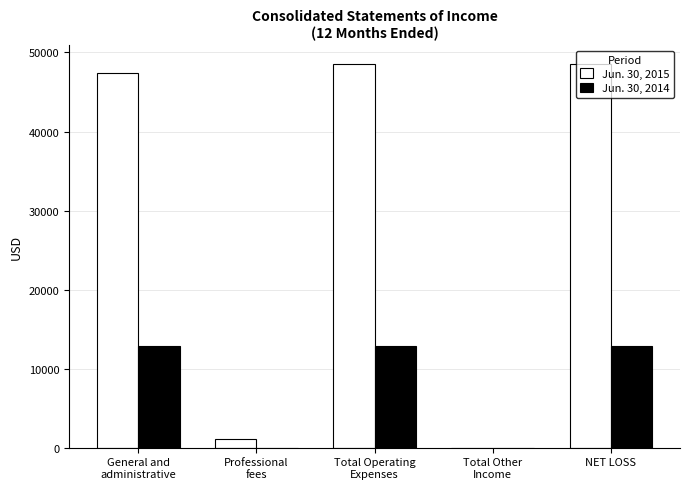

How many categories are shown in the chart?

5